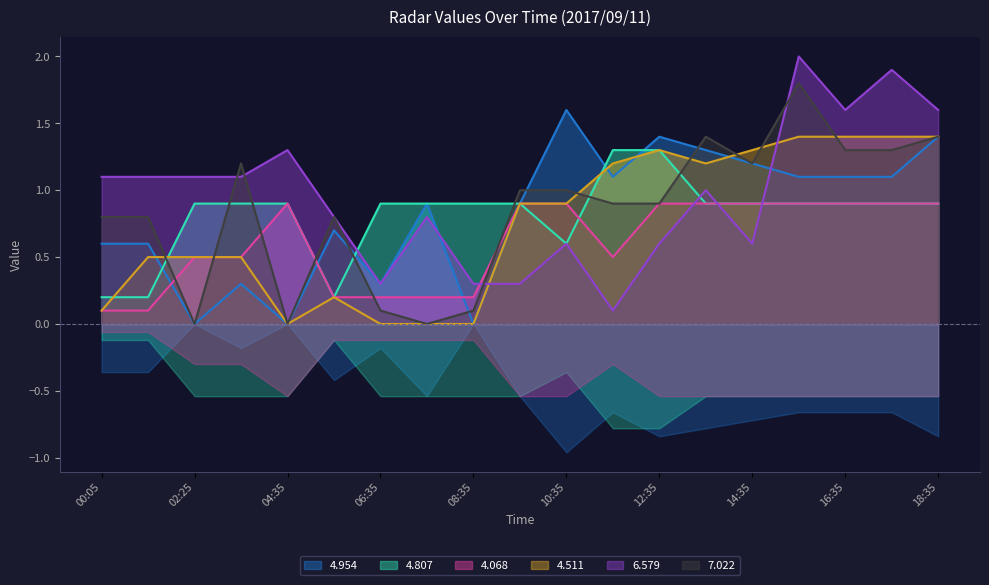

Reading left to right, list all the values displayed in this chart.

4.954: 0.6	0.6	0.0	0.3	0.0	0.7	0.3	0.9	0.0	0.9	1.6	1.1	1.4	1.3	1.2	1.1	1.1	1.1	1.4
4.807: 0.2	0.2	0.9	0.9	0.9	0.2	0.9	0.9	0.9	0.9	0.6	1.3	1.3	0.9	0.9	0.9	0.9	0.9	0.9
4.068: 0.1	0.1	0.5	0.5	0.9	0.2	0.2	0.2	0.2	0.9	0.9	0.5	0.9	0.9	0.9	0.9	0.9	0.9	0.9
4.511: 0.1	0.5	0.5	0.5	0.0	0.2	0.0	0.0	0.0	0.9	0.9	1.2	1.3	1.2	1.3	1.4	1.4	1.4	1.4
6.579: 1.1	1.1	1.1	1.1	1.3	0.8	0.3	0.8	0.3	0.3	0.6	0.1	0.6	1.0	0.6	2.0	1.6	1.9	1.6
7.022: 0.8	0.8	0.0	1.2	0.0	0.8	0.1	0.0	0.1	1.0	1.0	0.9	0.9	1.4	1.2	1.8	1.3	1.3	1.4